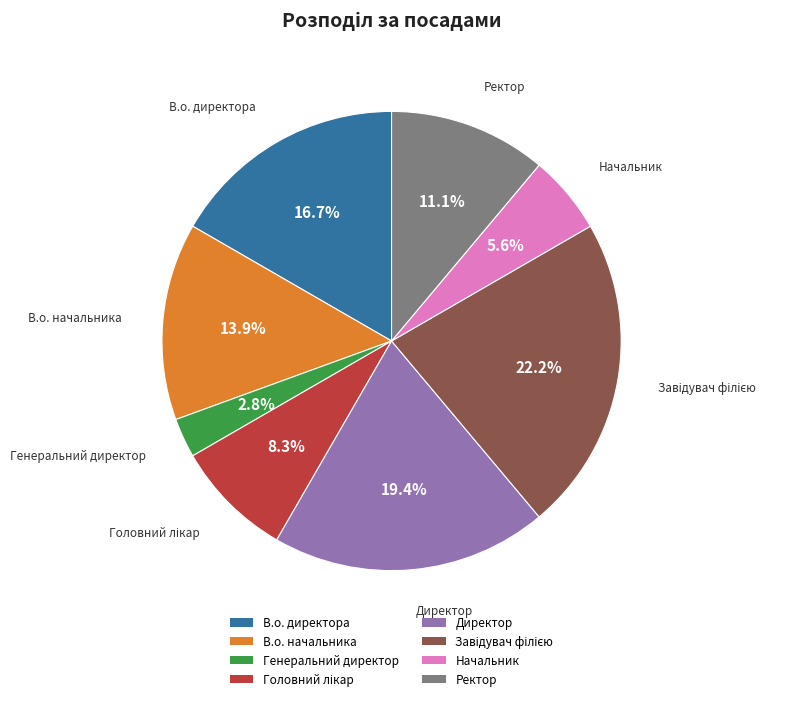

Does Начальник represent more than half of the total?

No